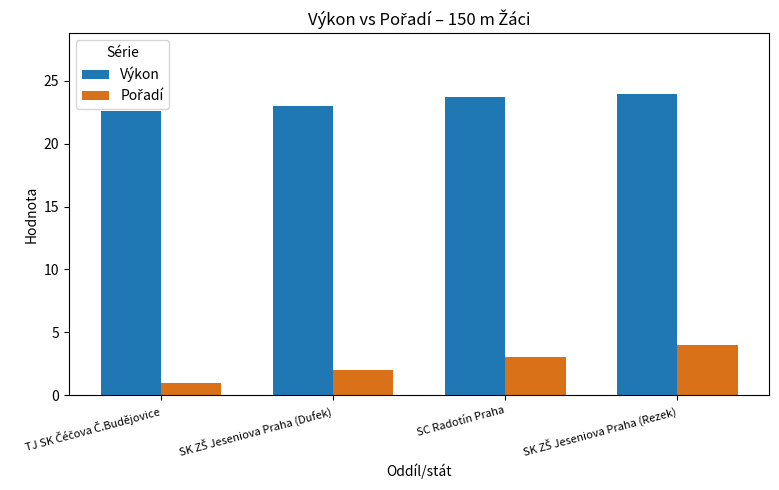

What is the spread (max minus min) of values at SC Radotín Praha?

20.7